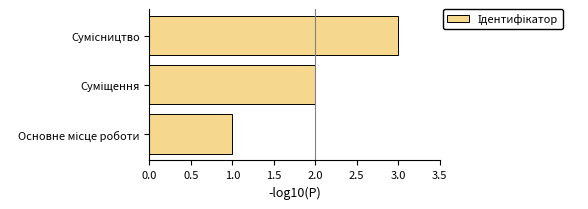

What is the greatest value displayed?

3